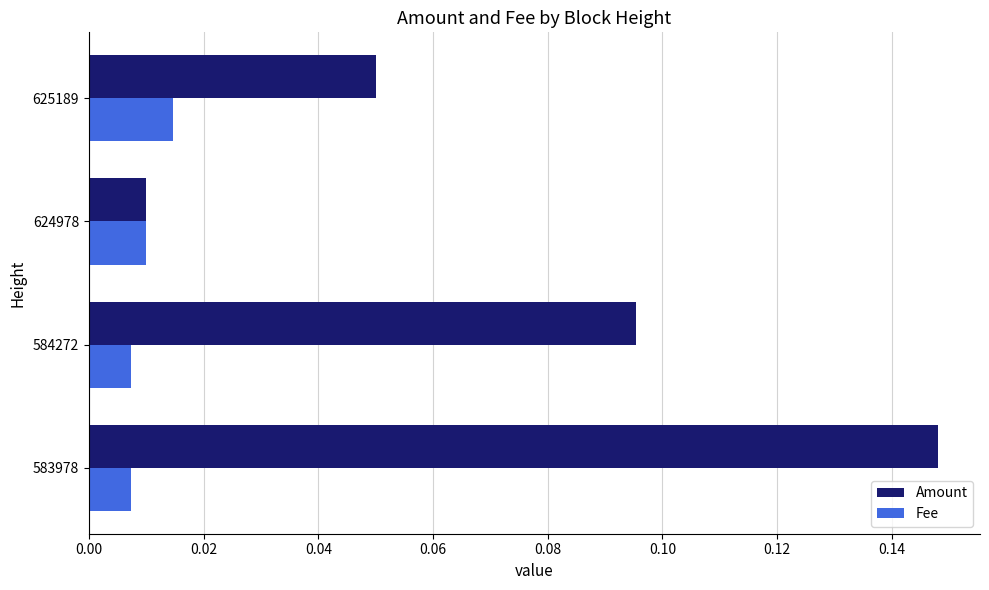

At how many categories does at least one series exceed 0?

4